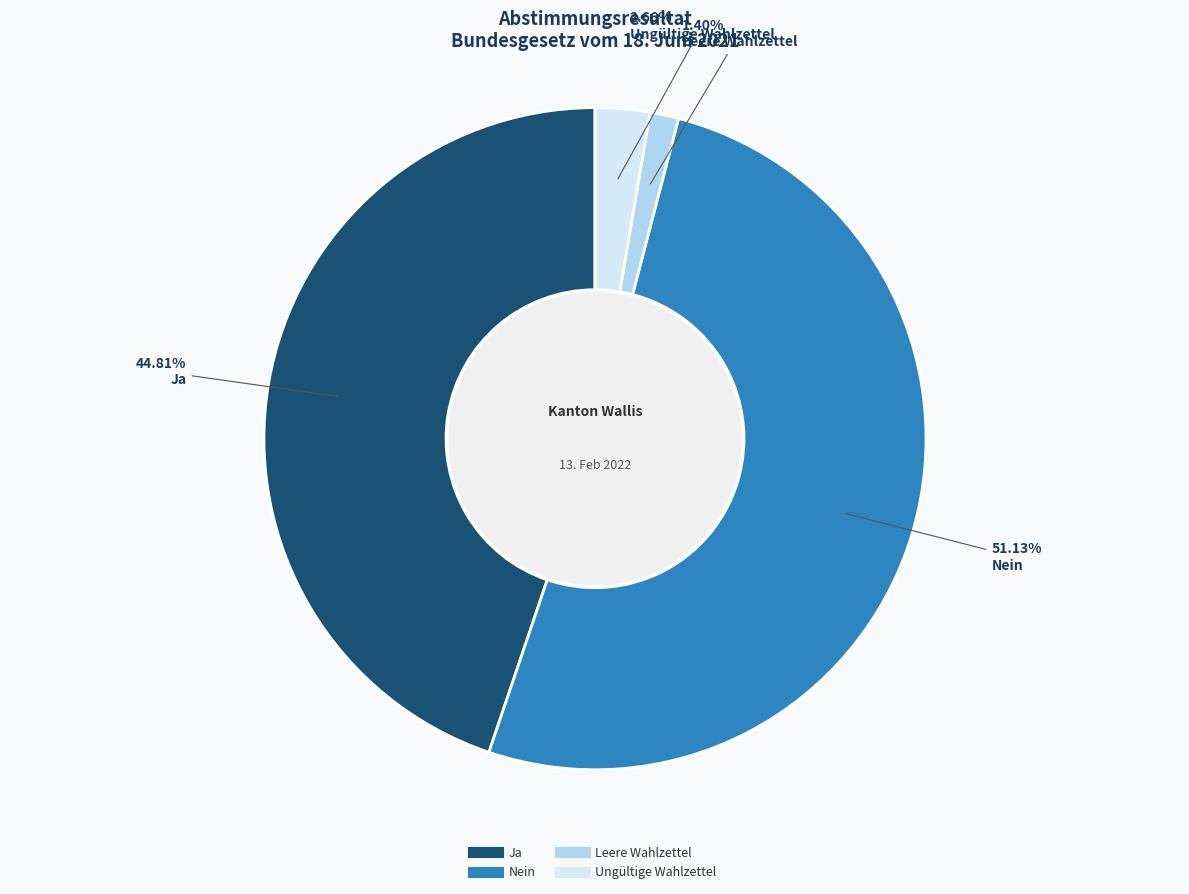

What percentage is the Nein slice, to the nearest percent?

51%